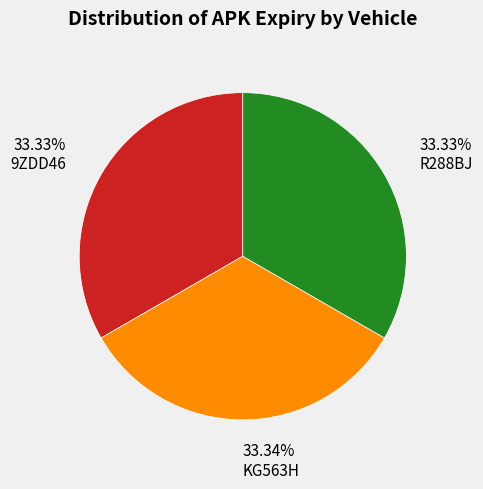

Is there any slice that represents more than half of the pie?

No